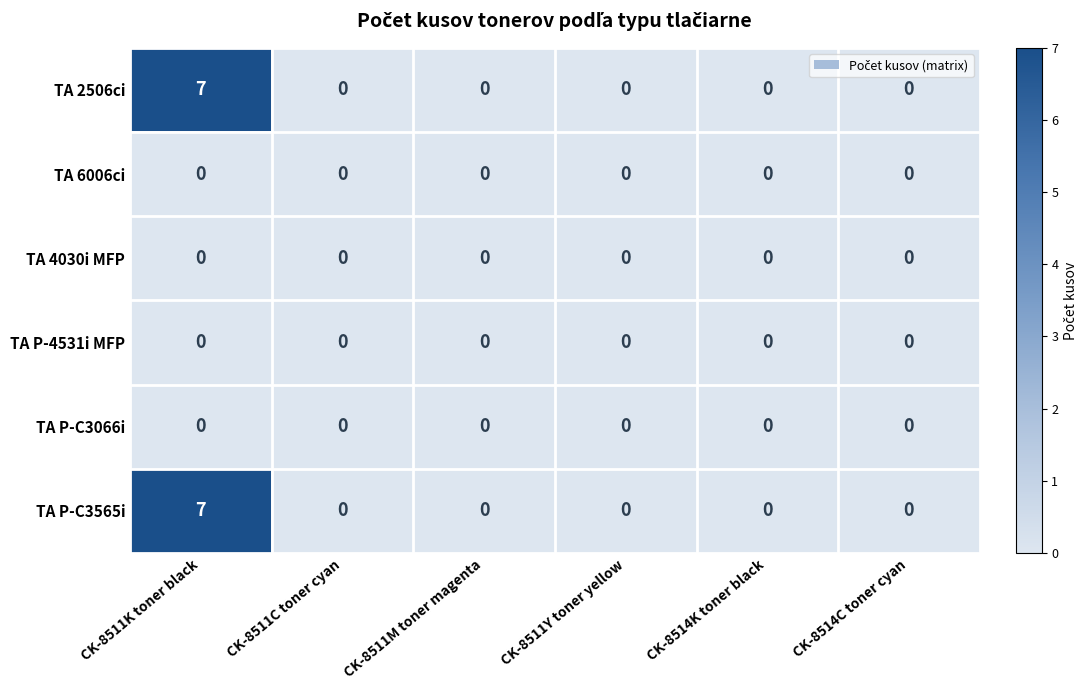

What is the sum of all TA 2506ci values?

7